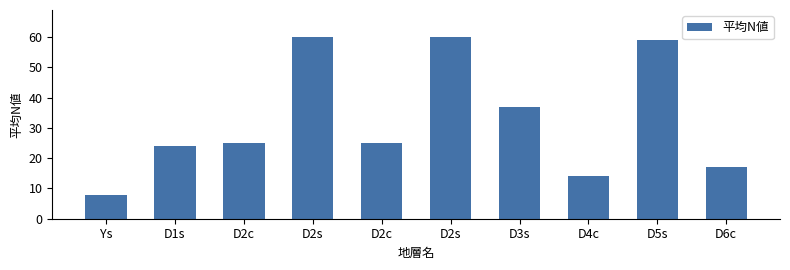

Is it true that the value at D4c is 20?

False